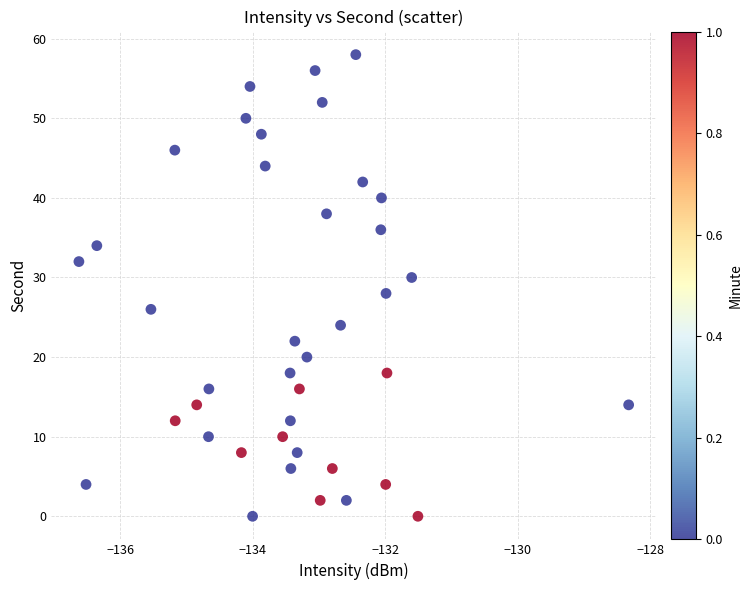

What is the range of Y values (max minus min)?

58